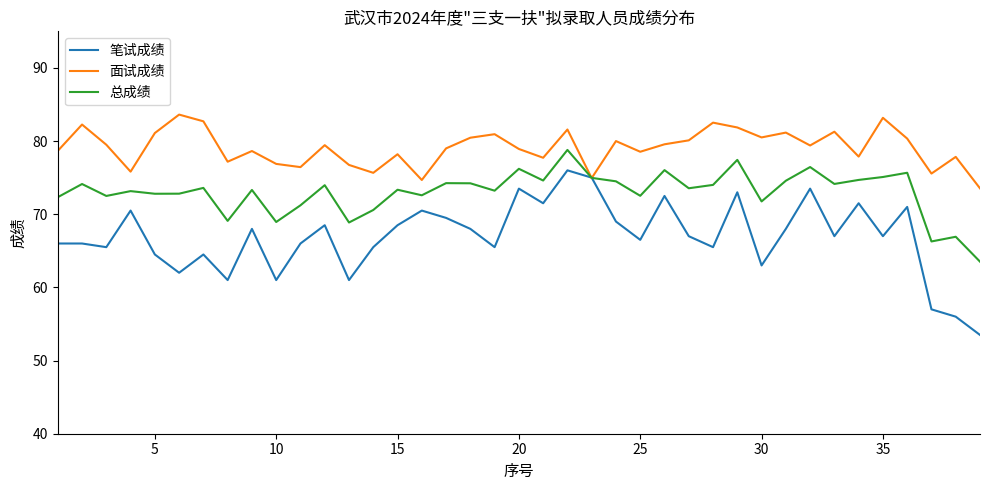

What is the maximum value shown in the chart?

83.6